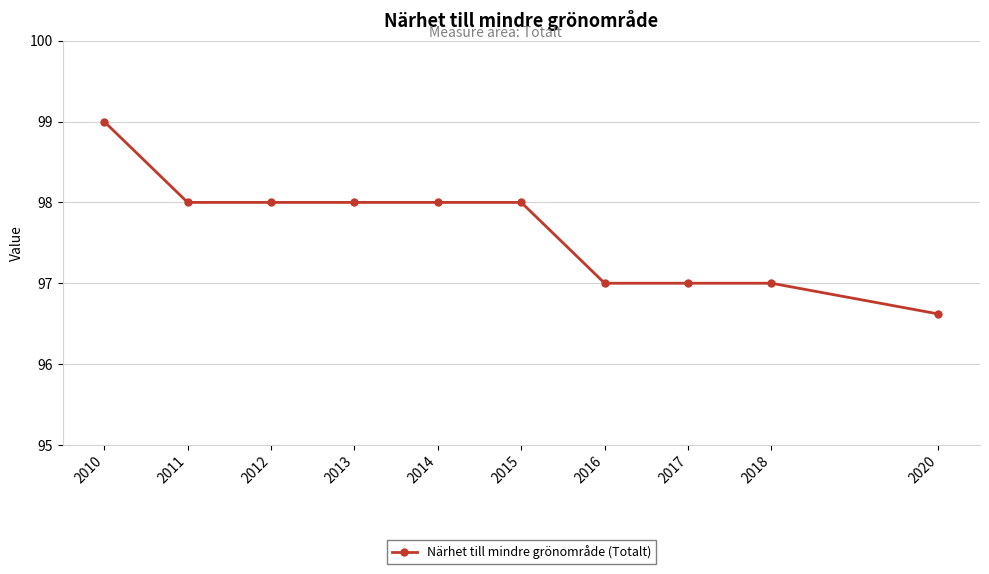

Which category has the lowest value across all series?

2020